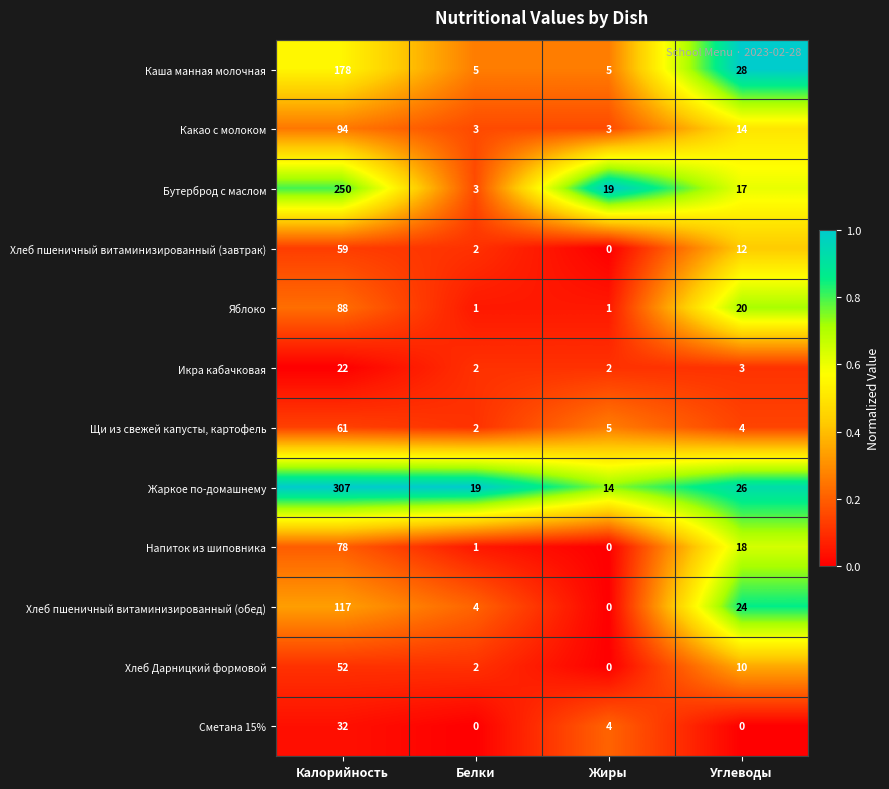

Where does the Сметана 15% series first go above 4?

Калорийность